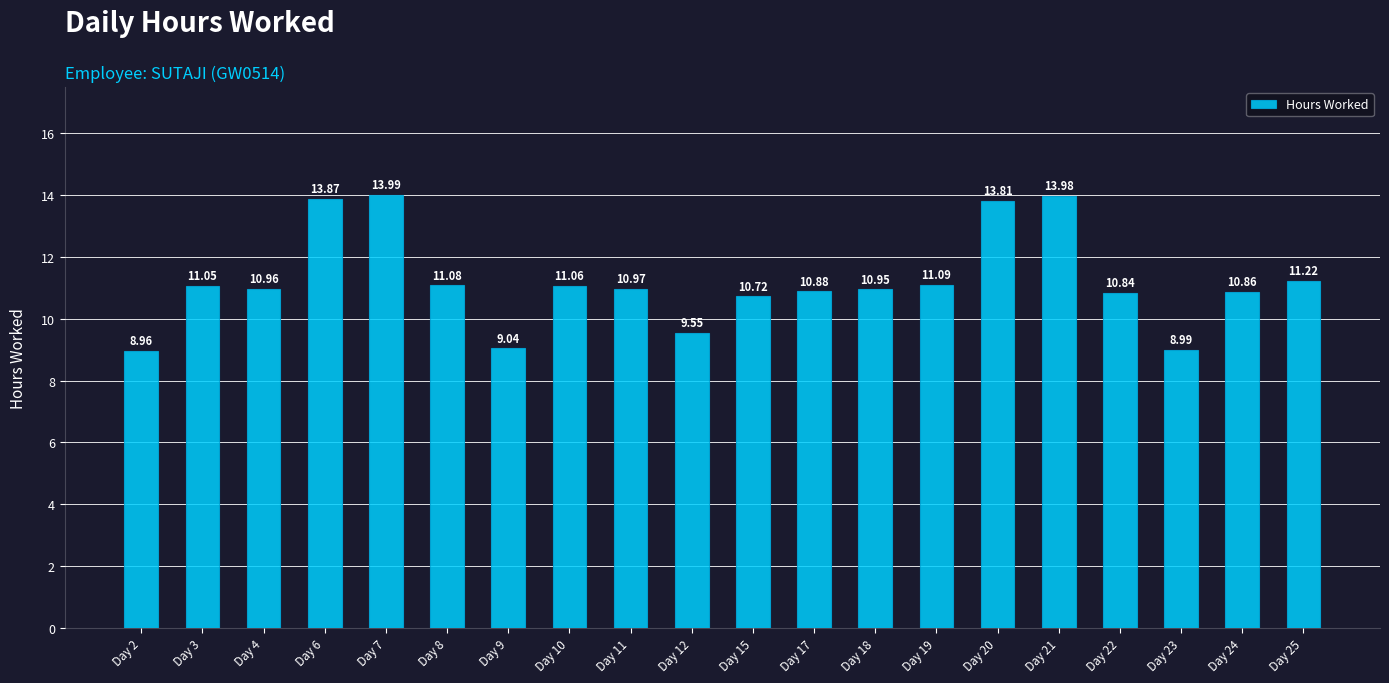

Between Day 10 and Day 22, which is larger?

Day 10